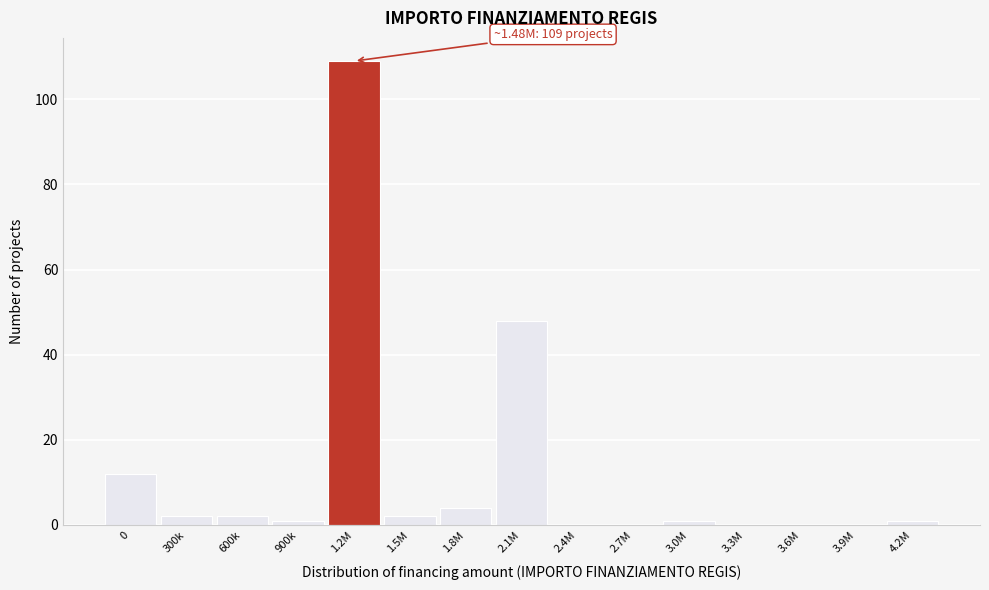

Reading left to right, list all the values displayed in this chart.

0=12	300k=2	600k=2	900k=1	1.2M=109	1.5M=2	1.8M=4	2.1M=48	2.4M=0	2.7M=0	3.0M=1	3.3M=0	3.6M=0	3.9M=0	4.2M=1